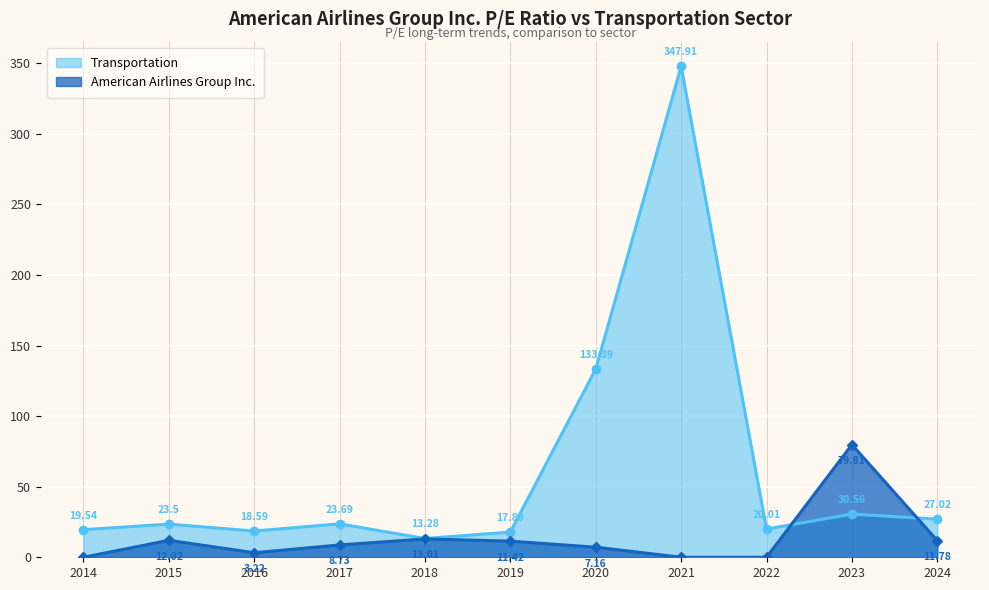

What is the difference between the highest and lowest values at 2015?

11.5